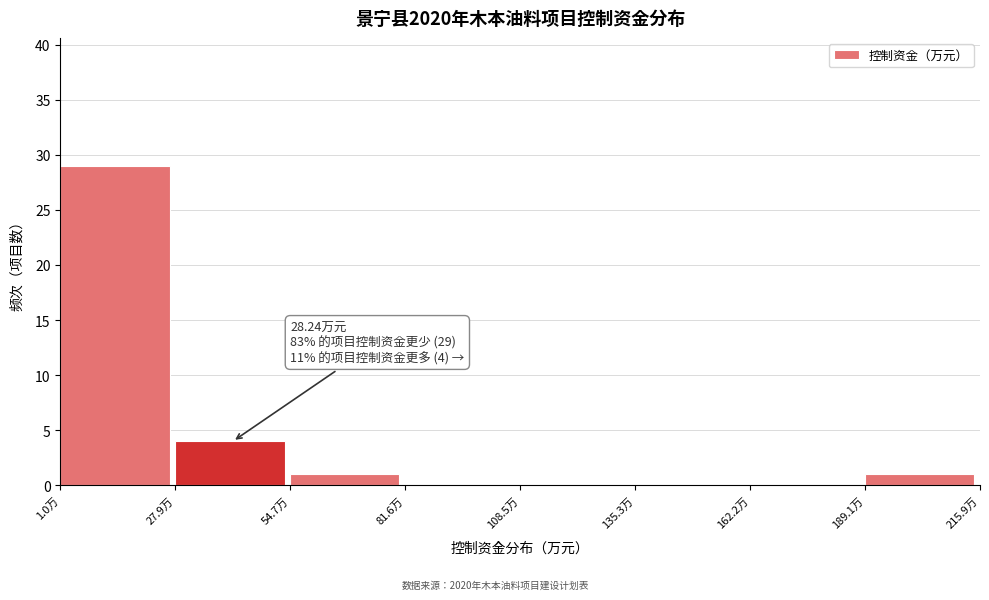

Over which range of the x-axis is the bar tallest?

0 to 30